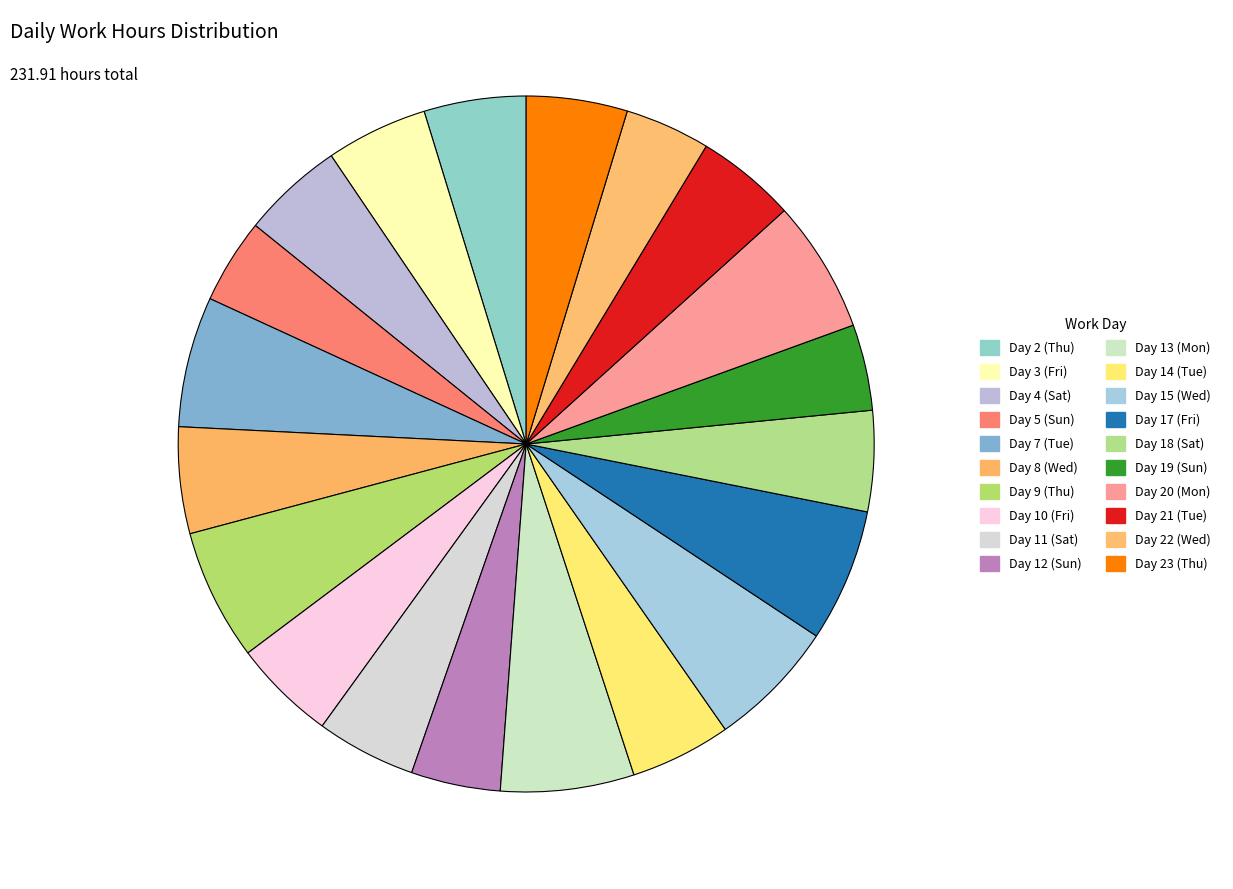

Count the number of slices in the pie.

20